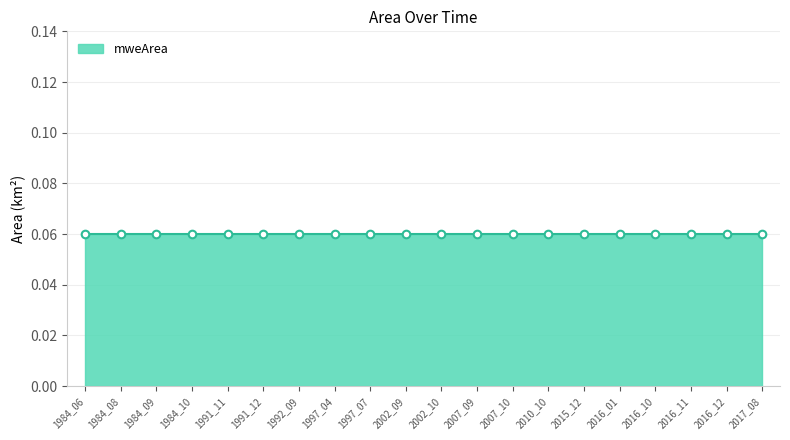

At which category is the sum across all series the highest?

1984_06